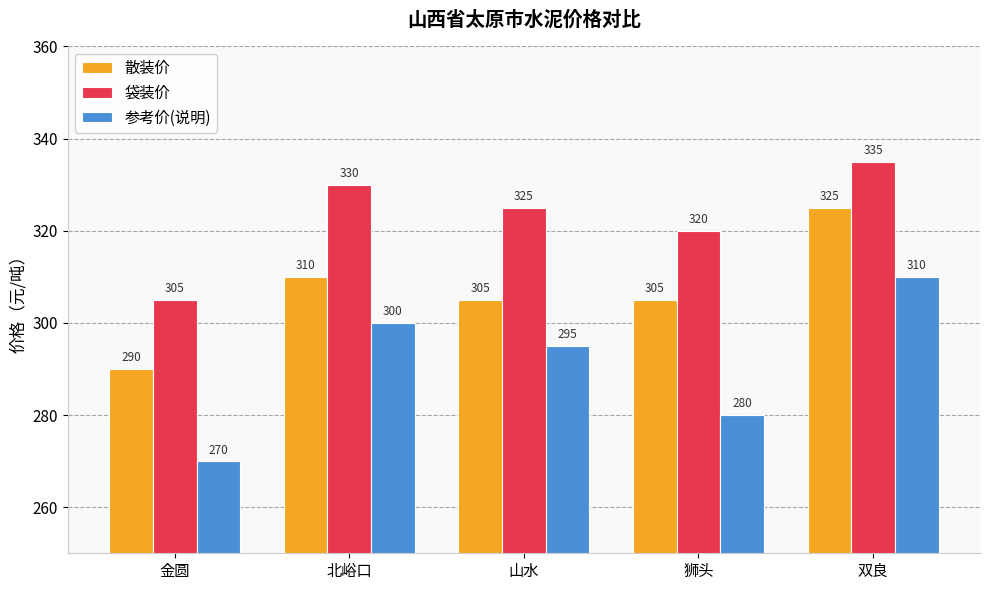

The 袋装价 series shows 335 at 双良. True or false?

True